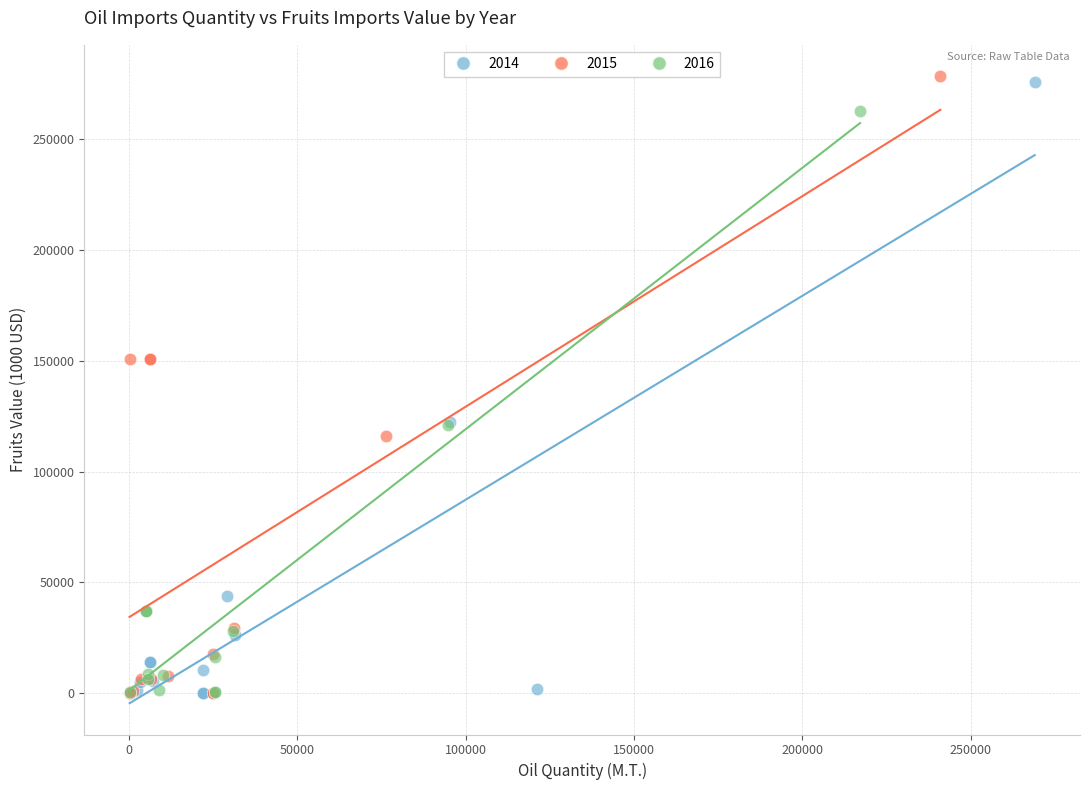

What are all the series names shown in the legend?

2014, 2015, 2016